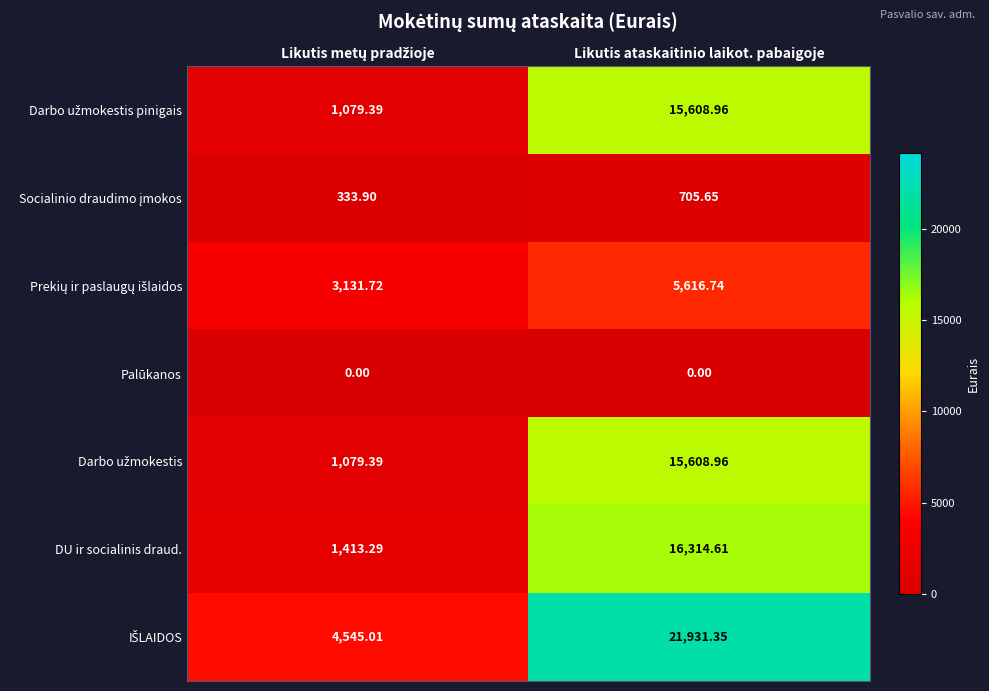

At how many categories does at least one series exceed 9272?

1